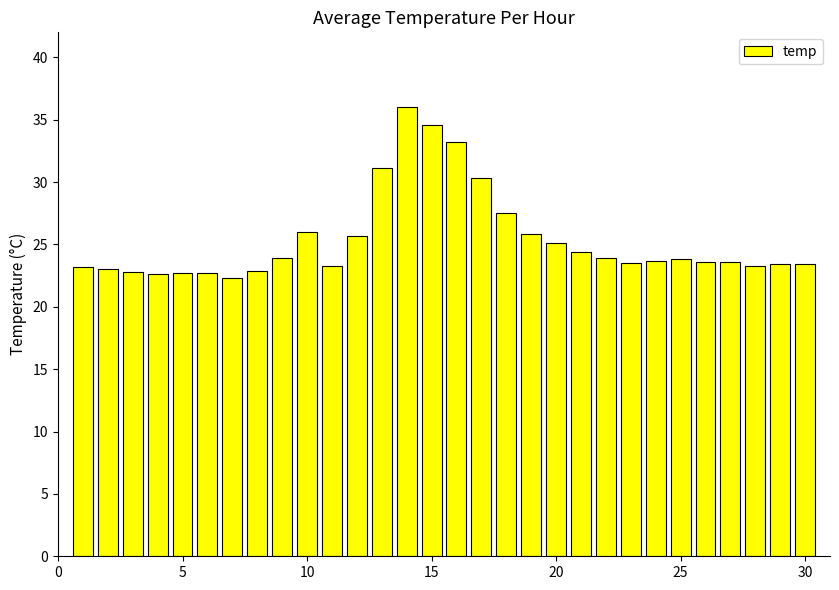

What is the difference between the maximum and second lowest values?

13.4